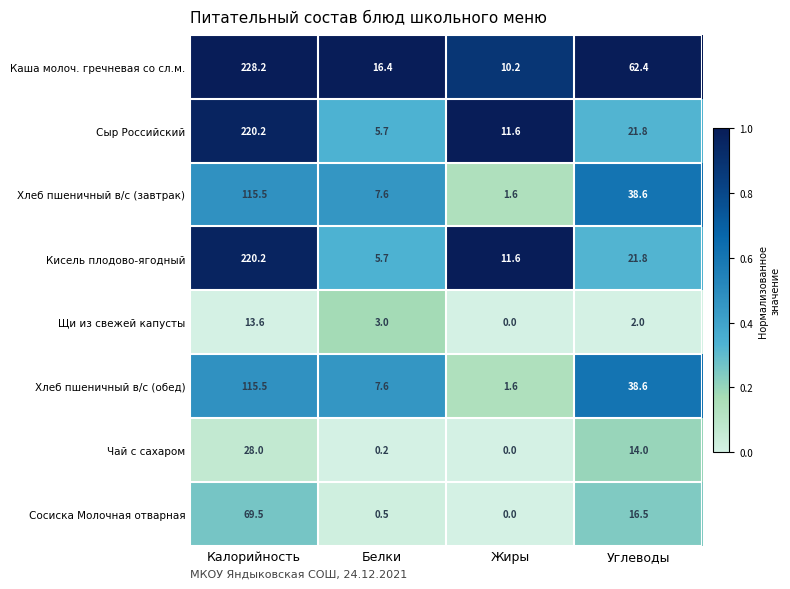

The Сосиска Молочная отварная series shows 47.6 at Калорийность. True or false?

False